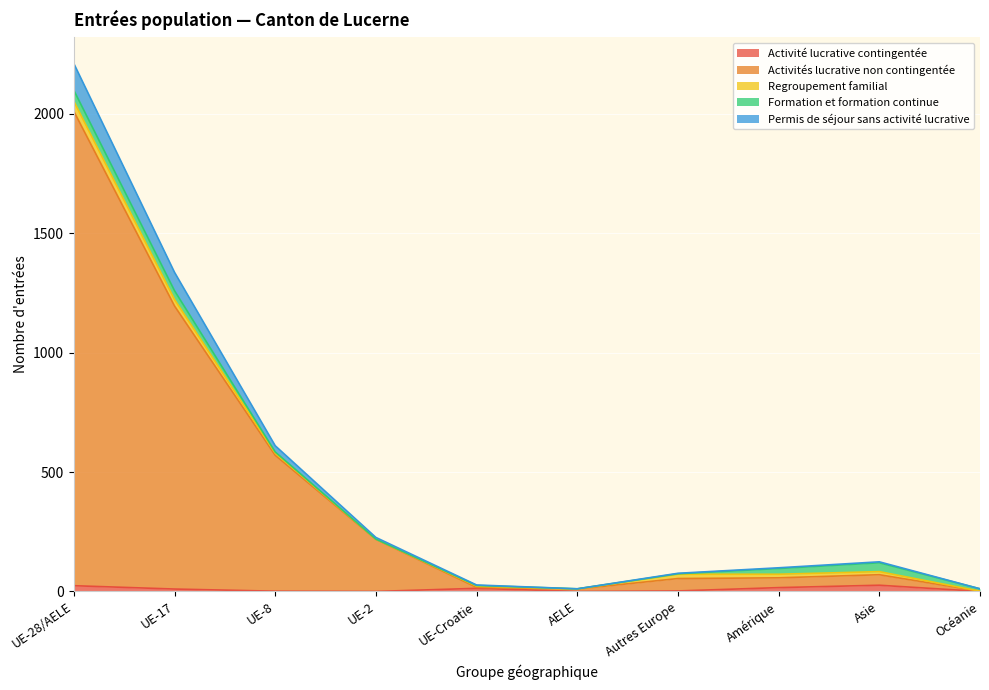

Where is the first local minimum for Activités lucrative non contingentée?

AELE